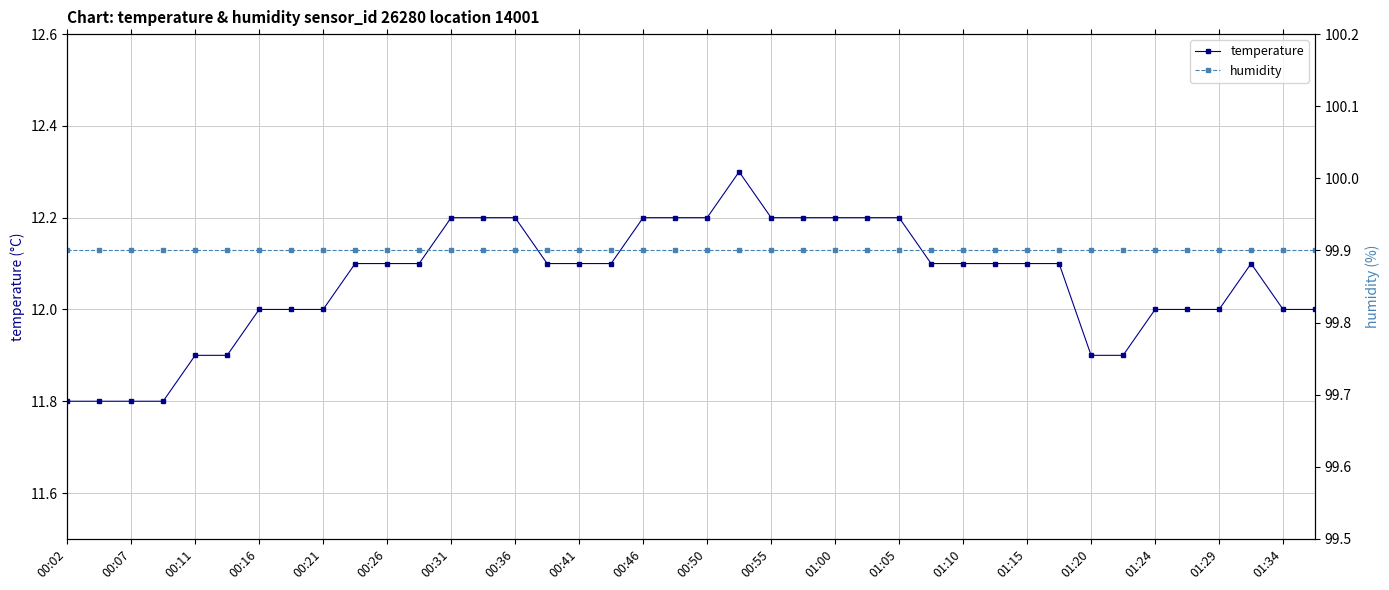

What is the maximum value for temperature?

12.3